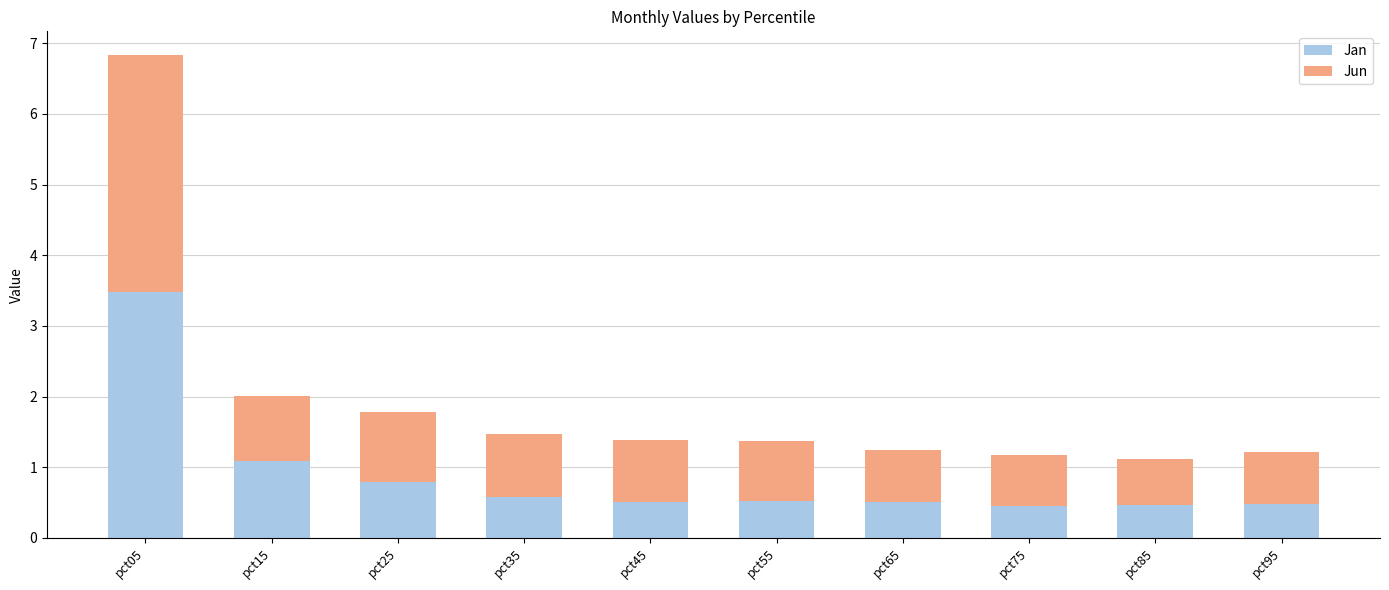

What is the approximate value of Jan at pct05?

3.5